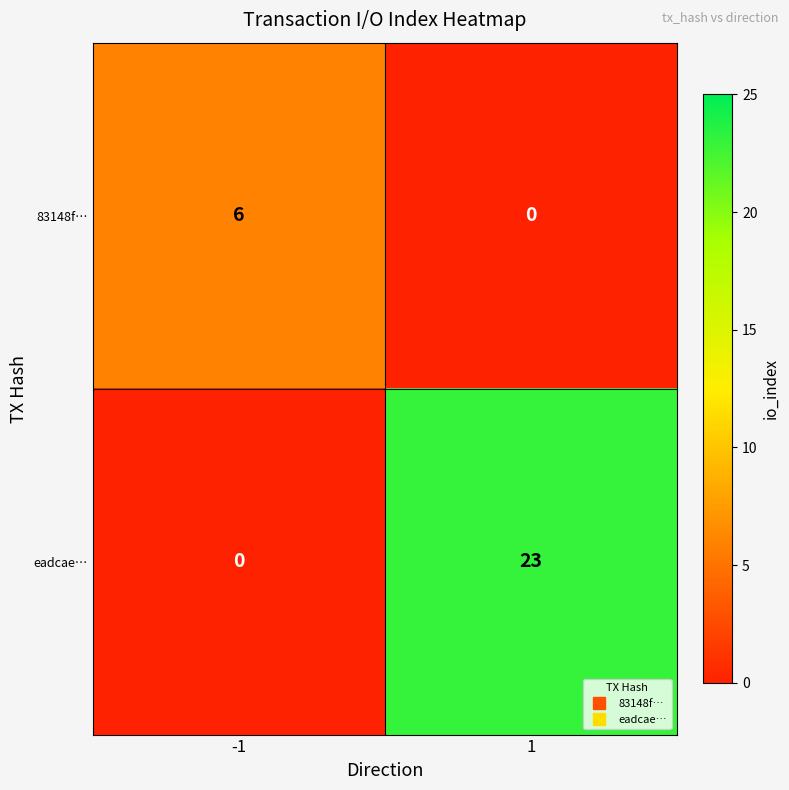

True or false: eadcae… has a value of 38 at 1.

False